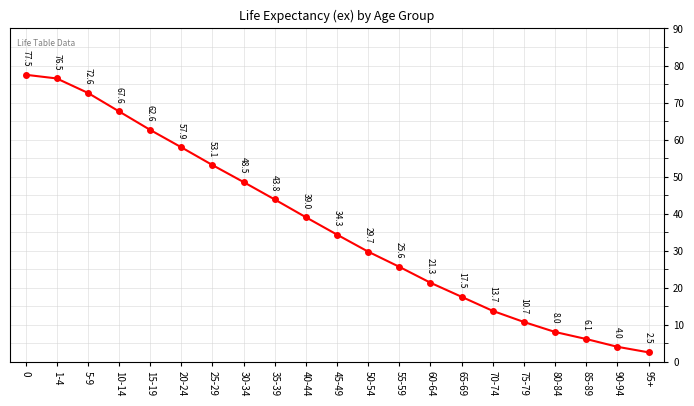

List the labels in order of value, smallest first.

95+, 90-94, 85-89, 80-84, 75-79, 70-74, 65-69, 60-64, 55-59, 50-54, 45-49, 40-44, 35-39, 30-34, 25-29, 20-24, 15-19, 10-14, 5-9, 1-4, 0